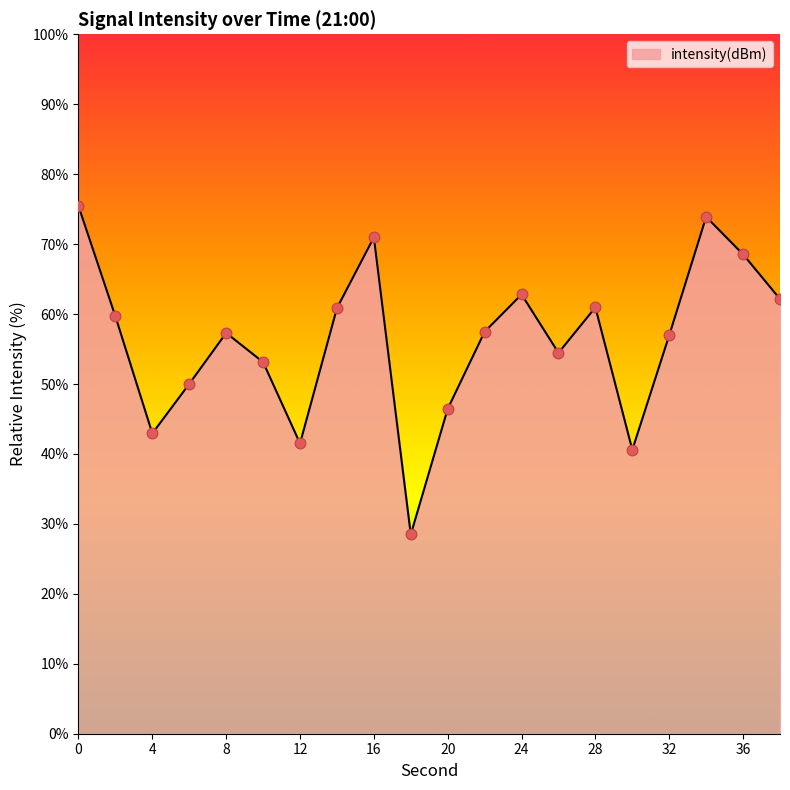

What is the maximum value shown in the chart?

75.4